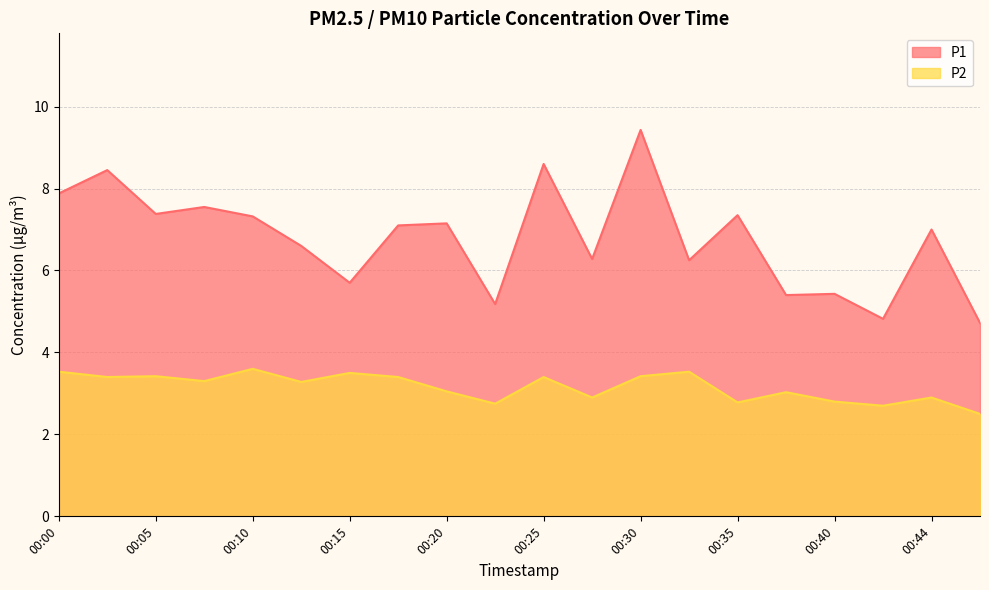

Reading left to right, what are all the values shown in this chart?

P1: 00:00=7.9	00:03=8.4	00:05=7.4	00:08=7.5	00:10=7.3	00:13=6.6	00:15=5.7	00:17=7.1	00:20=7.2	00:22=5.2	00:25=8.6	00:27=6.3	00:30=9.4	00:32=6.2	00:35=7.3	00:37=5.4	00:40=5.4	00:42=4.8	00:44=7.0	00:47=4.7
P2: 00:00=3.5	00:03=3.4	00:05=3.4	00:08=3.3	00:10=3.6	00:13=3.3	00:15=3.5	00:17=3.4	00:20=3.0	00:22=2.8	00:25=3.4	00:27=2.9	00:30=3.4	00:32=3.5	00:35=2.8	00:37=3.0	00:40=2.8	00:42=2.7	00:44=2.9	00:47=2.5